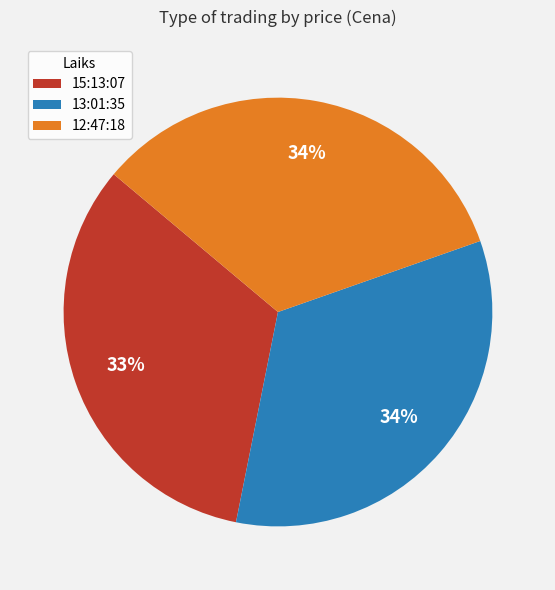

True or false: 13:01:35 accounts for 41% of the total.

False